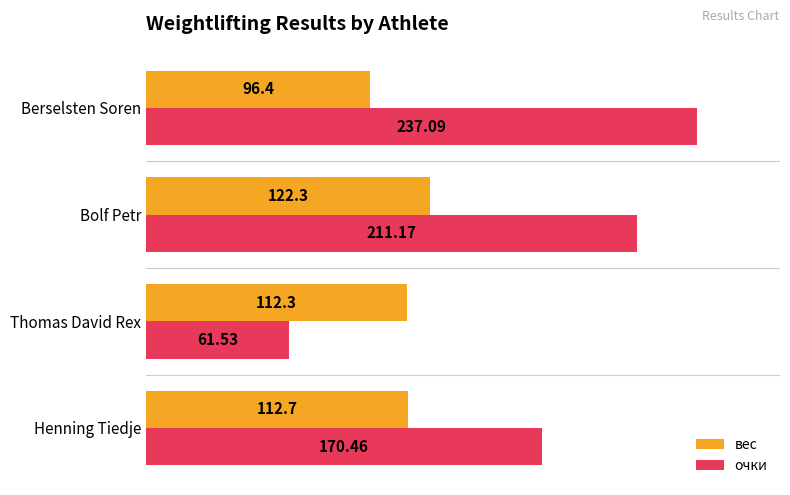

What are all the series names shown in the legend?

вес, очки